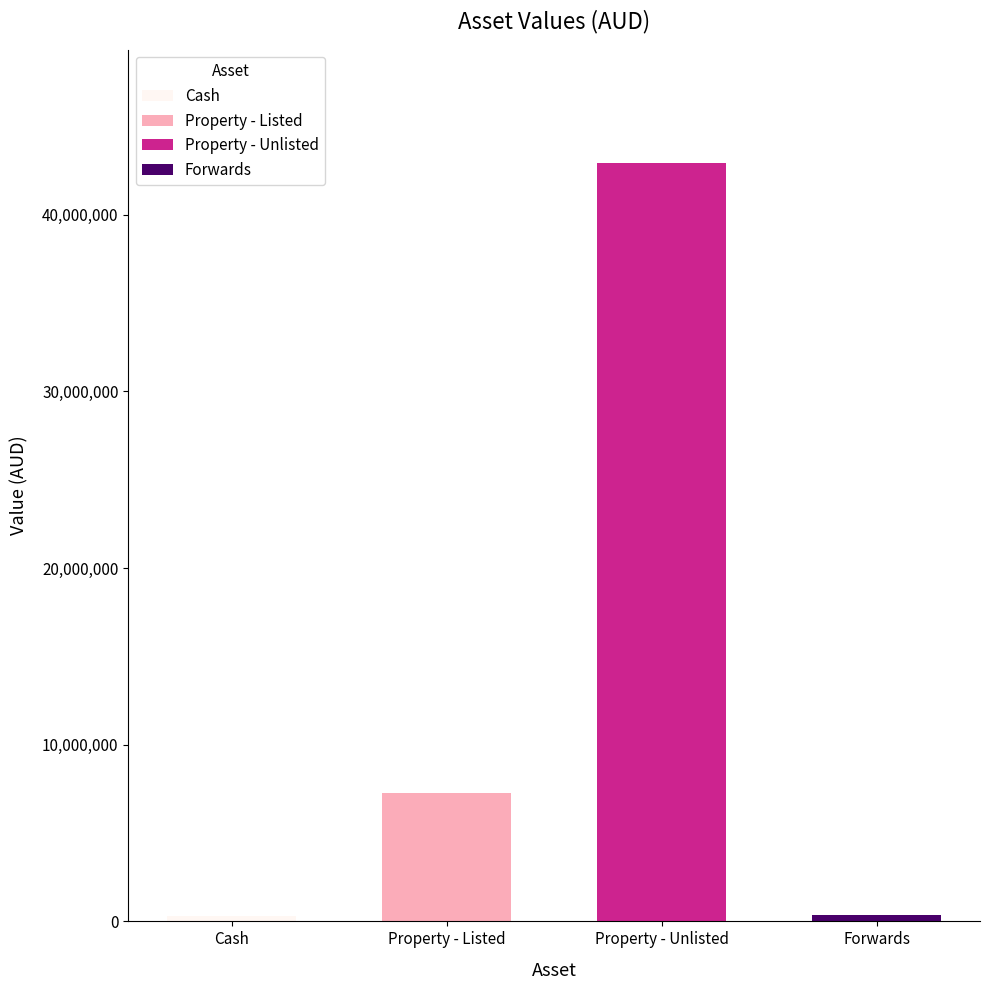

How many bars are there in total?

4